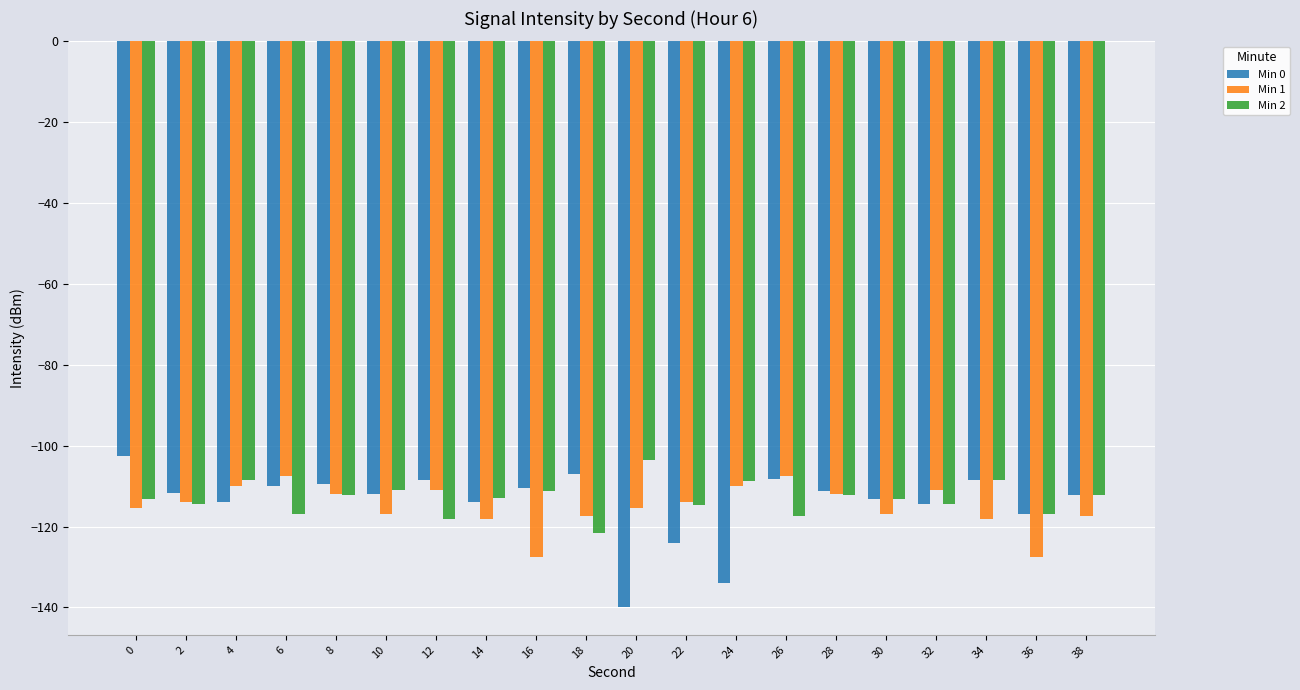

What is the spread (max minus min) of values at 38?

5.1